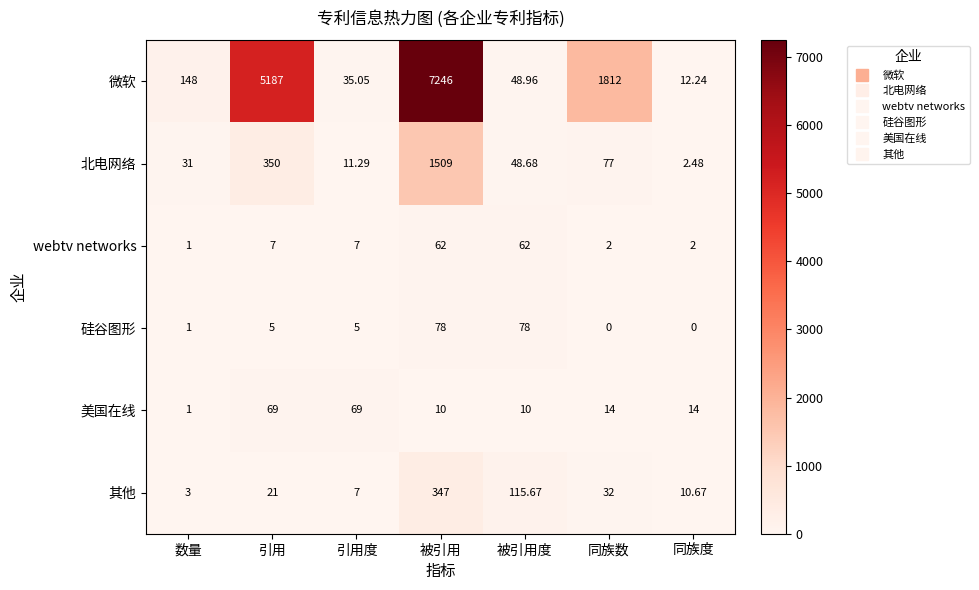

At which label does 微软 reach its minimum?

同族度